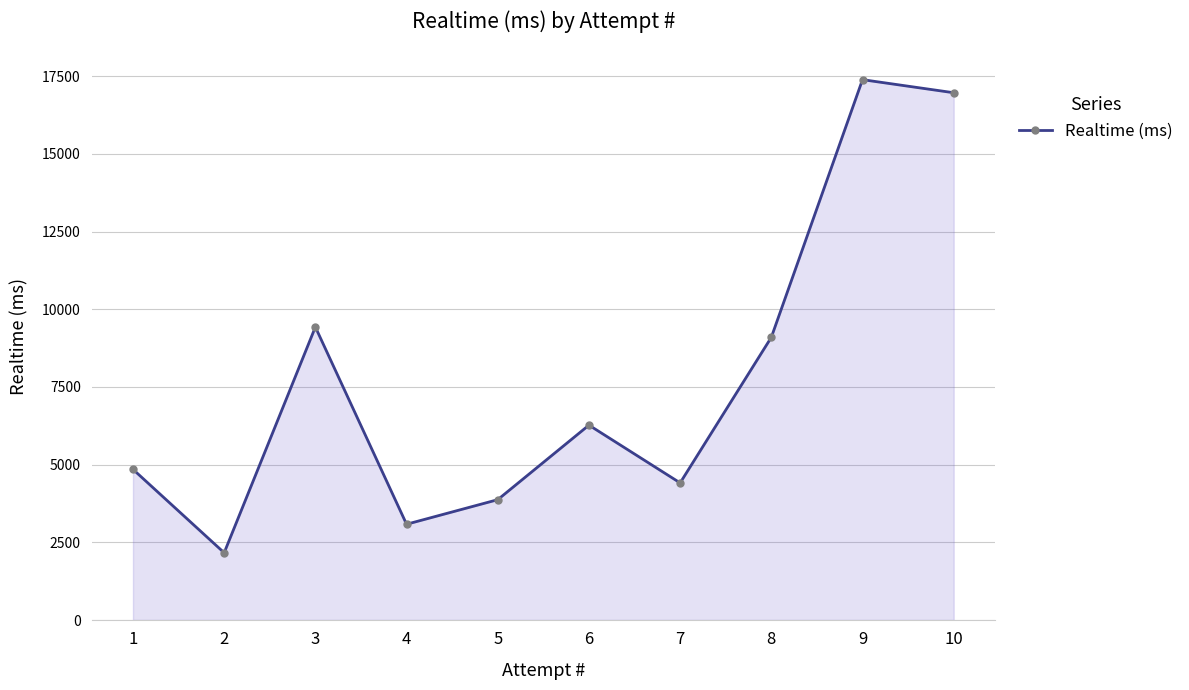

Reading left to right, transcribe all the data shown in this chart.

4849	2164	9429	3082	3873	6272	4413	9099	17392	16971